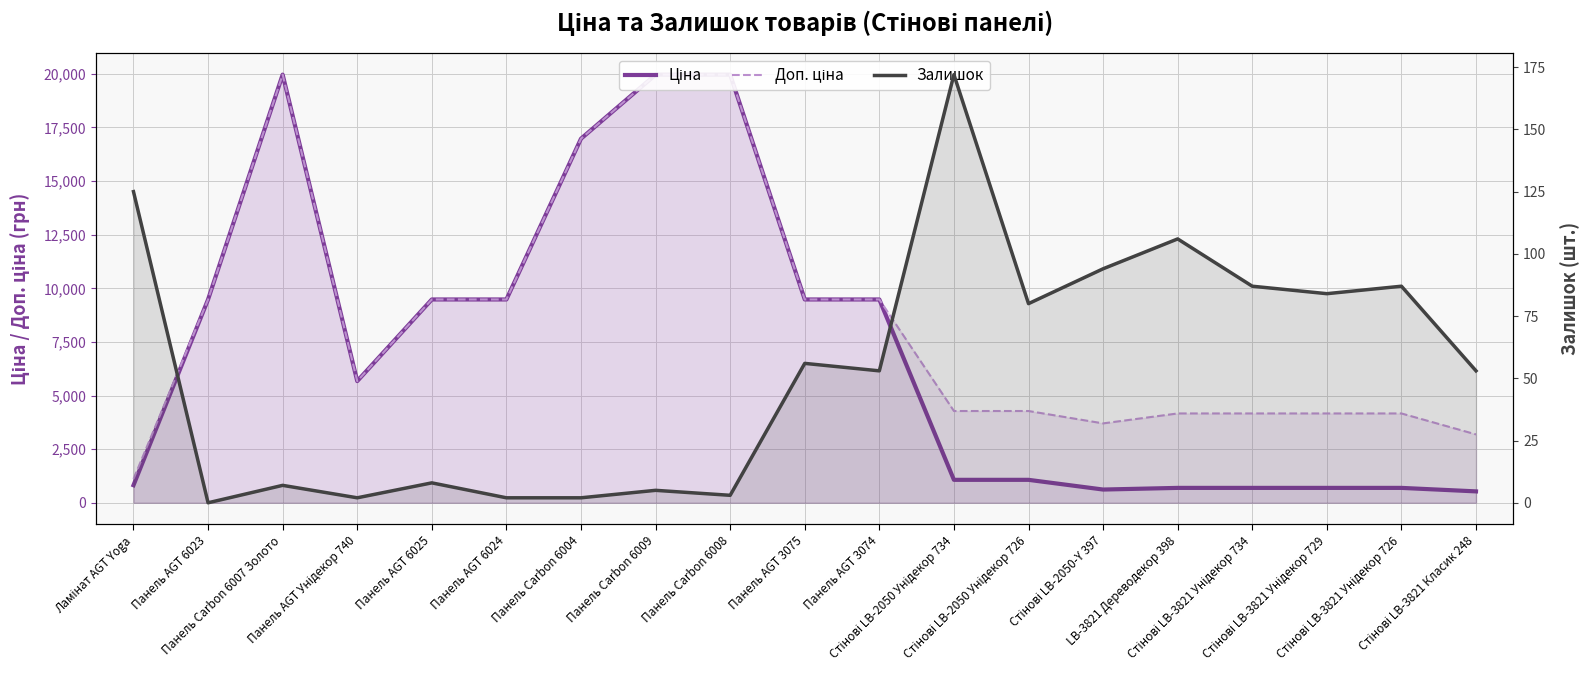

Which series has the largest total across all categories?

Доп. ціна